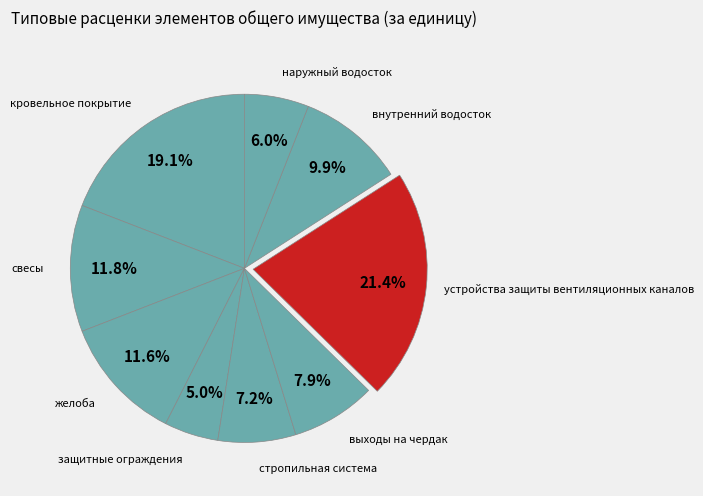

Which slice is the smallest?

защитные ограждения